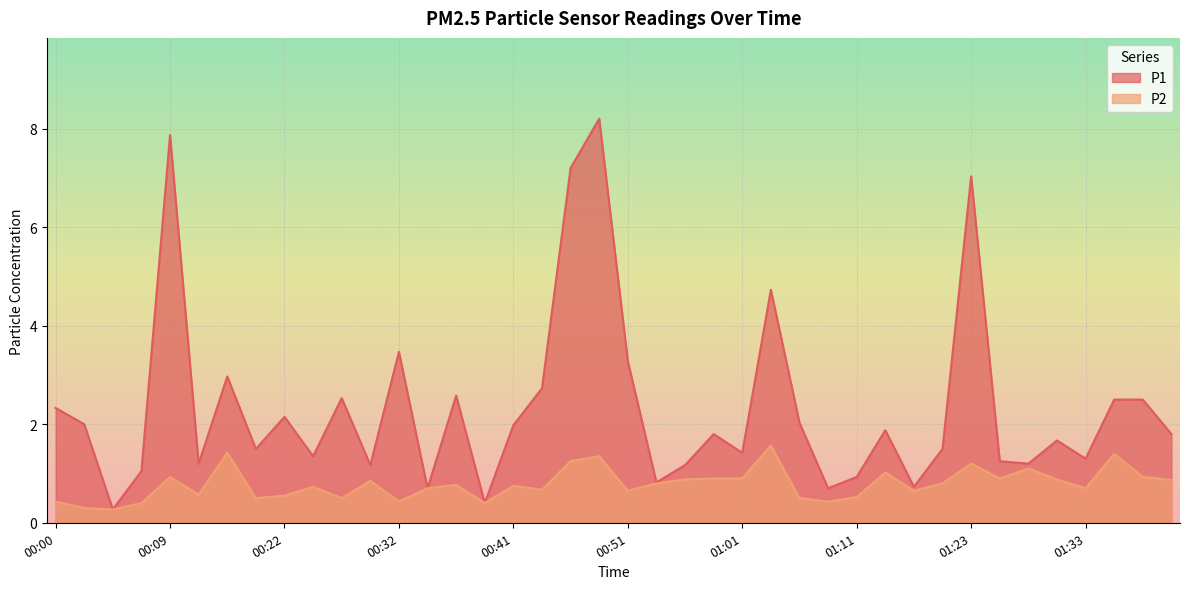

Does the chart display data point markers on the line(s)?

No